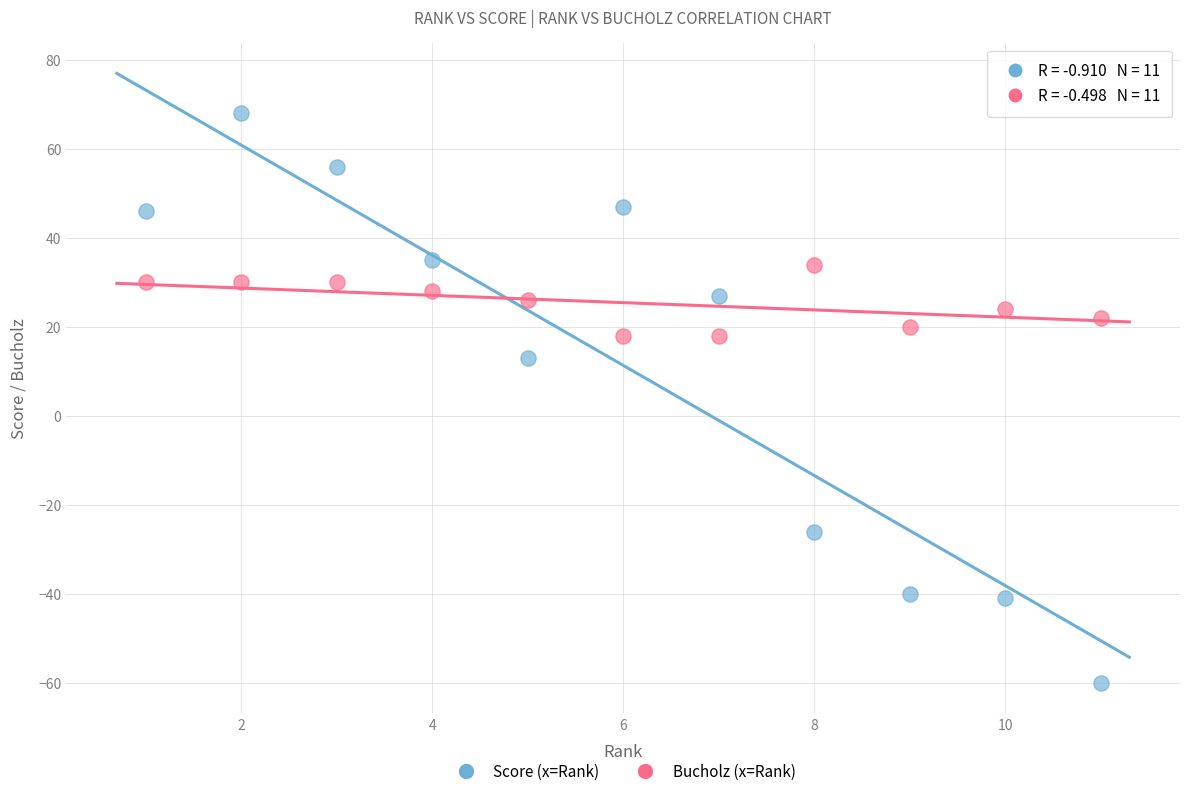

Across all series, what Y value is closest to 4?

13